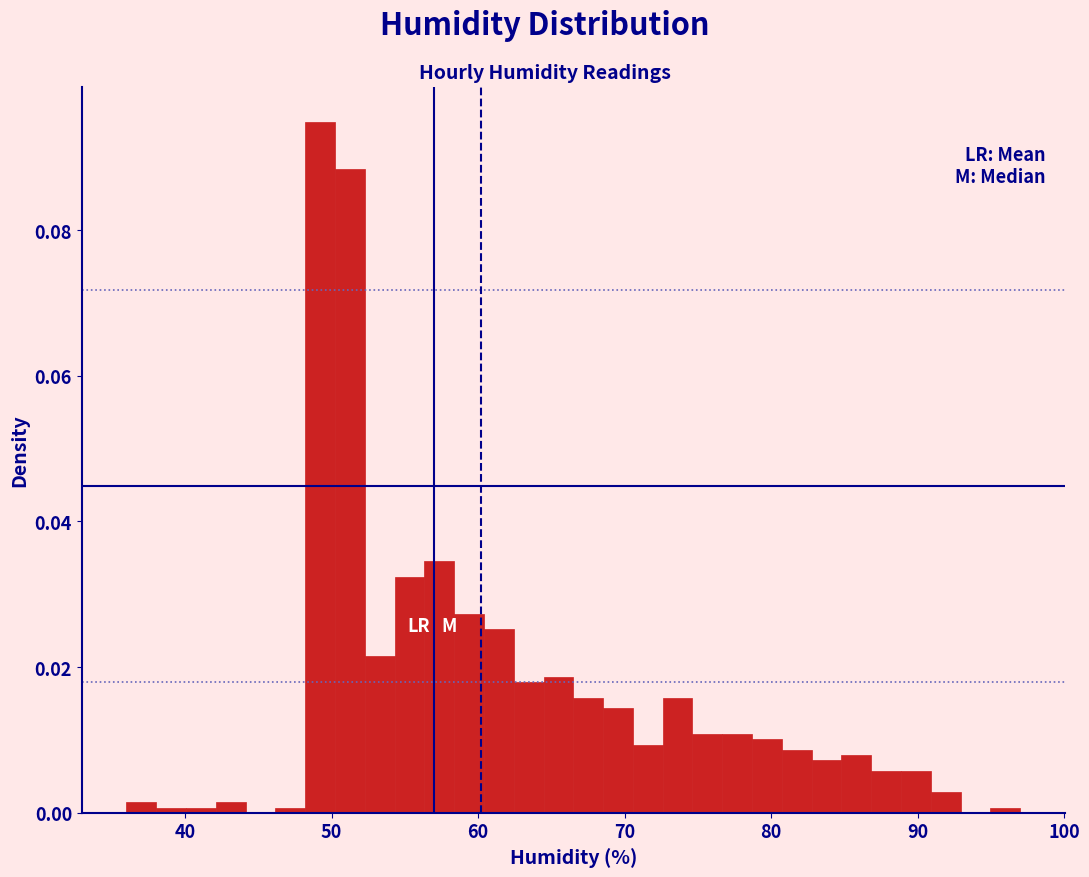

Read against the x-axis, roughly where is the centre of the tallest bar?

49